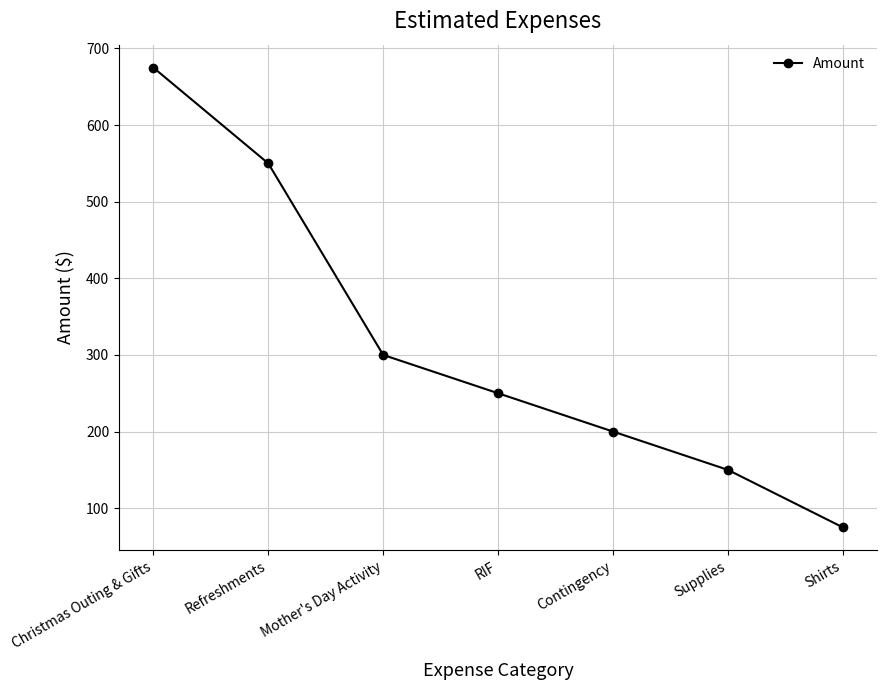

What is the minimum value shown in the chart?

75